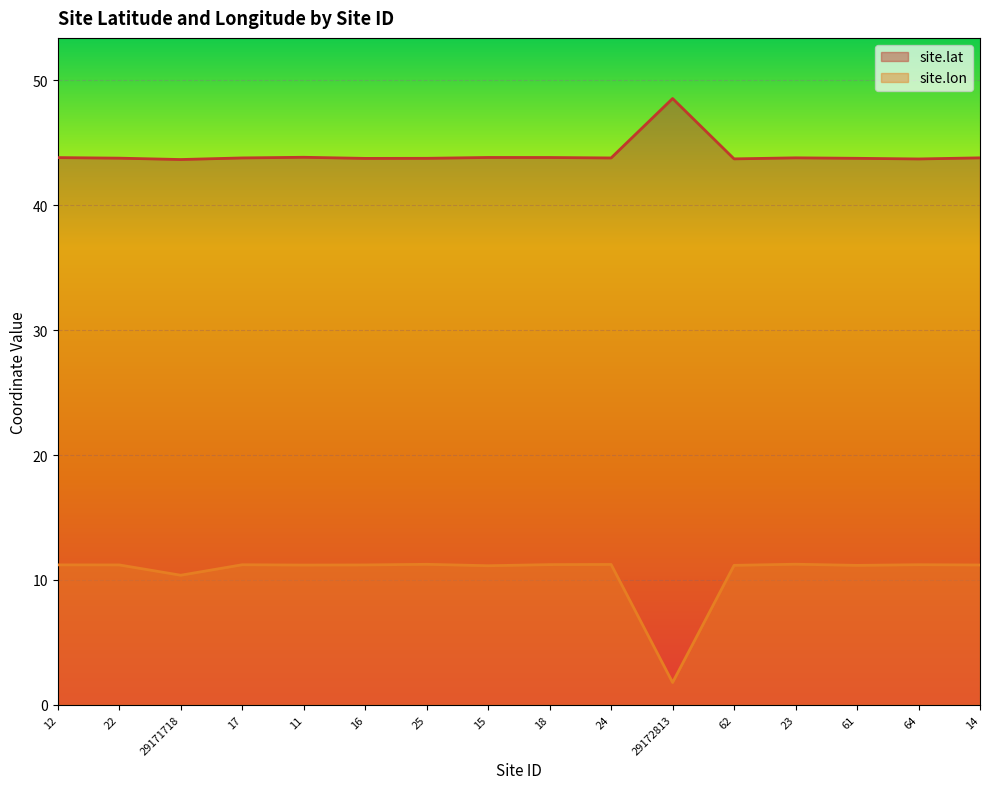

The value of site.lat at 62 is 43.7. True or false?

True